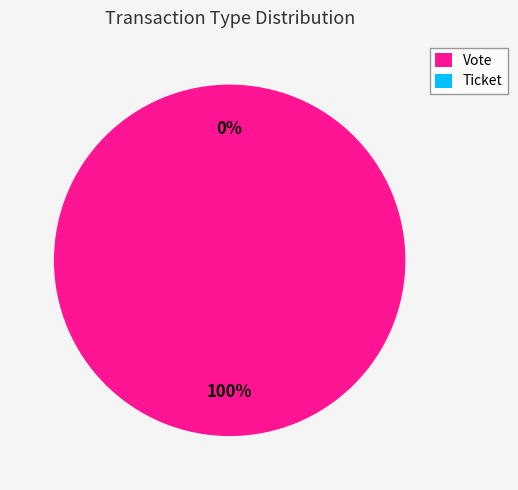

Which slice is the smallest?

Ticket